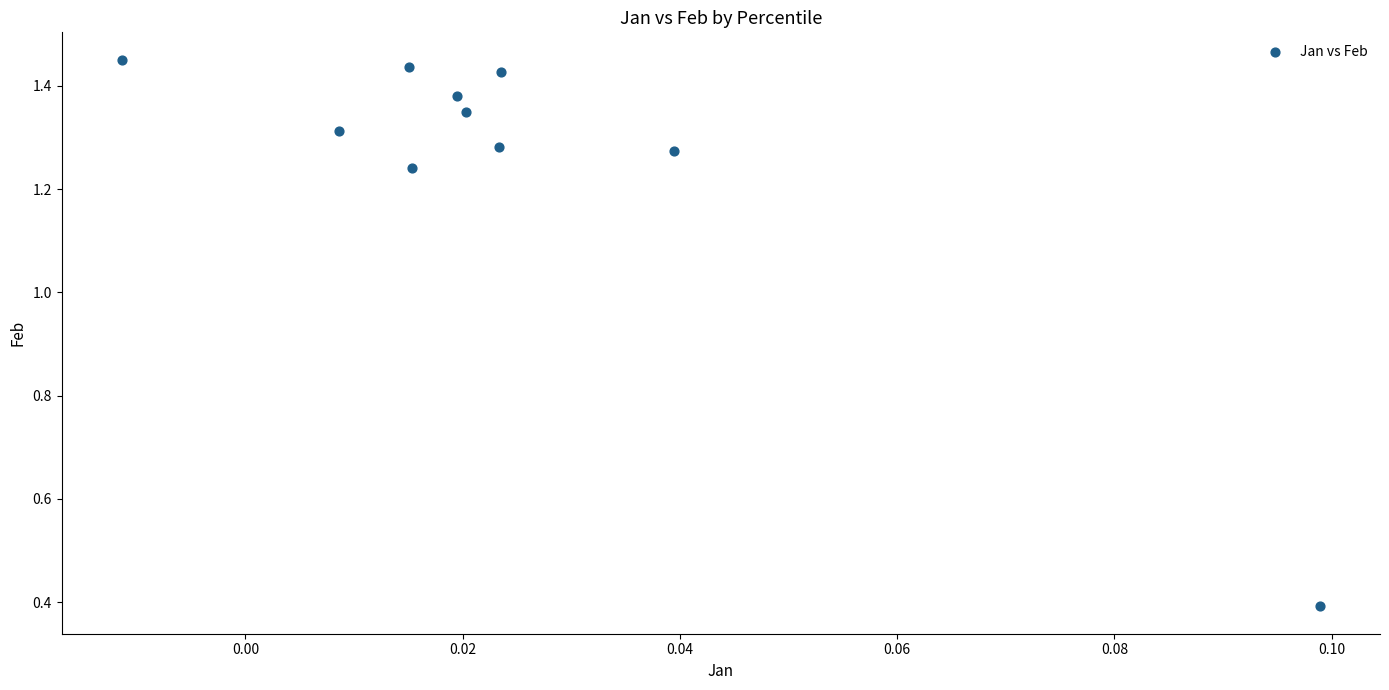

What Y value in the scatter plot is closest to 0?

0.4